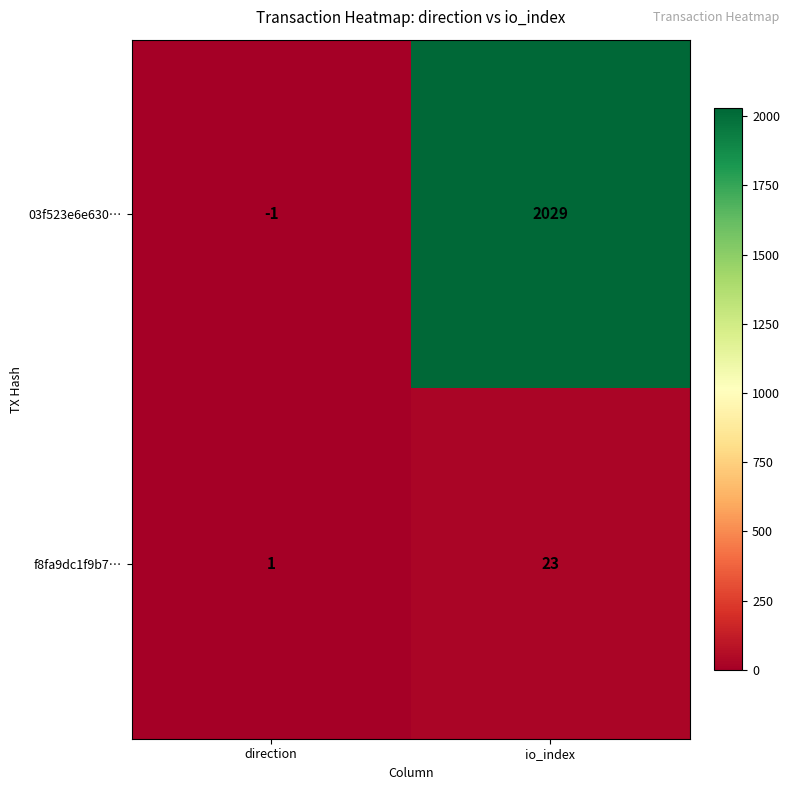

What is the total value across all series at io_index?

2052